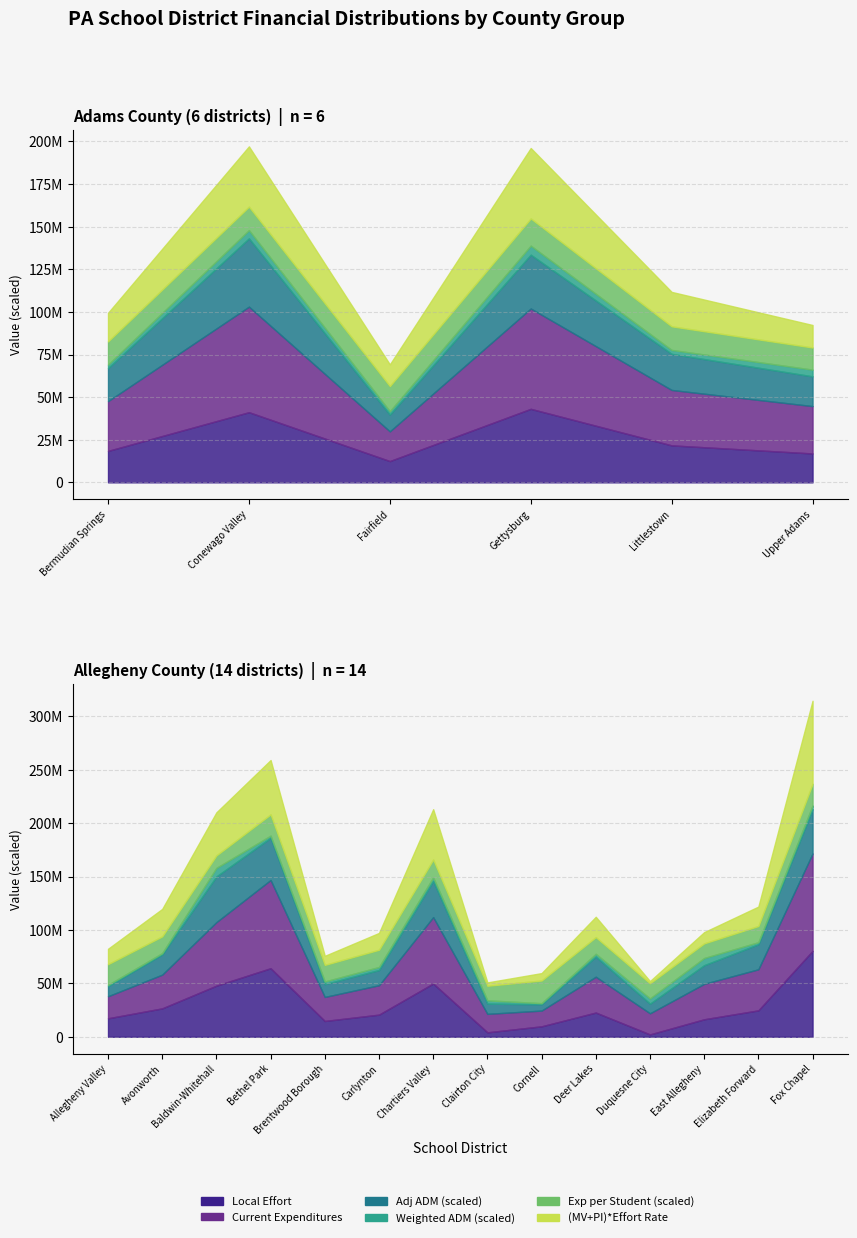

Between 7 and 15, which series saw the biggest shift?

mv_pi_effort